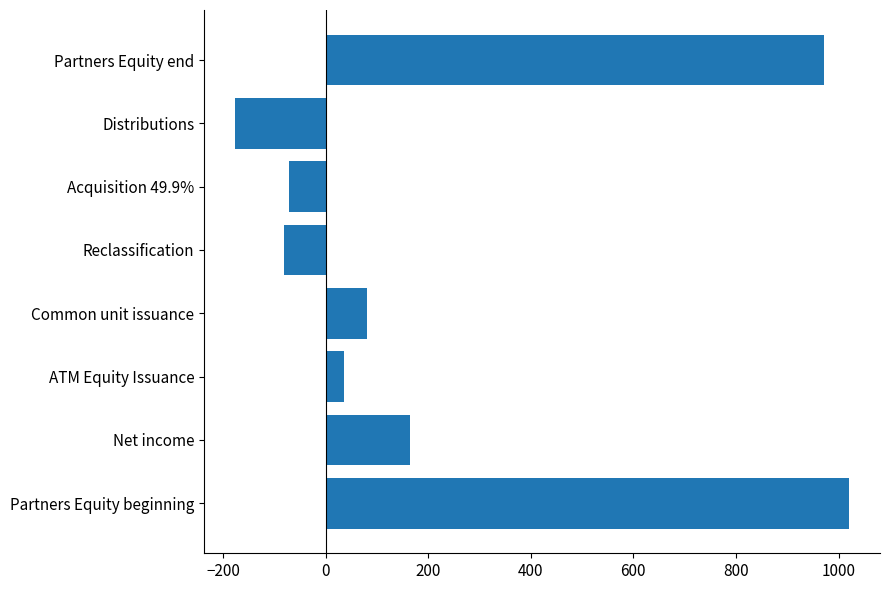

What is the average value?

243